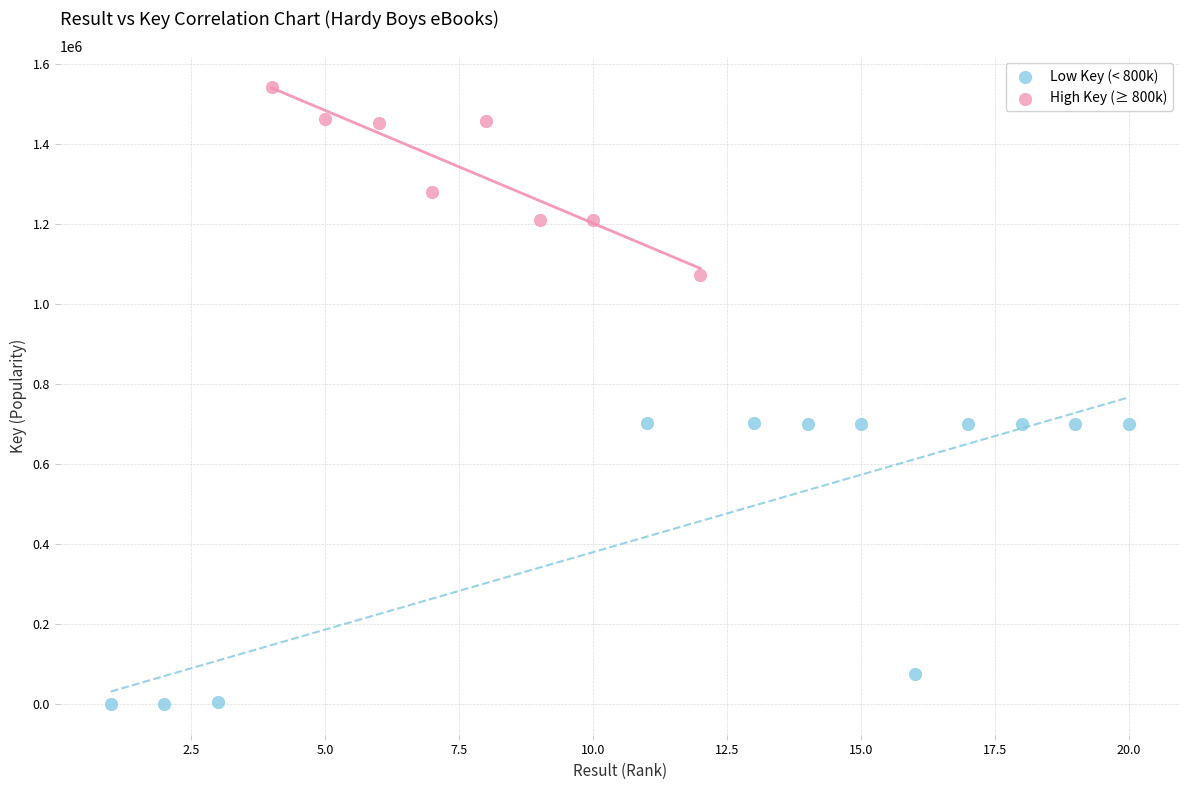

Which series contains the lowest Y value?

Low Key (< 800k)